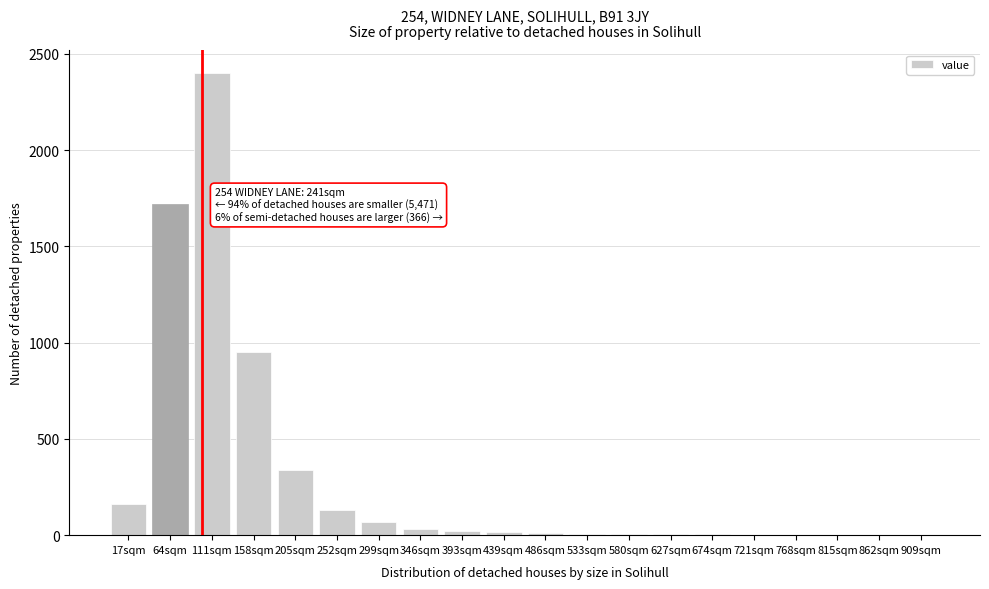

What is the greatest value displayed?

2400